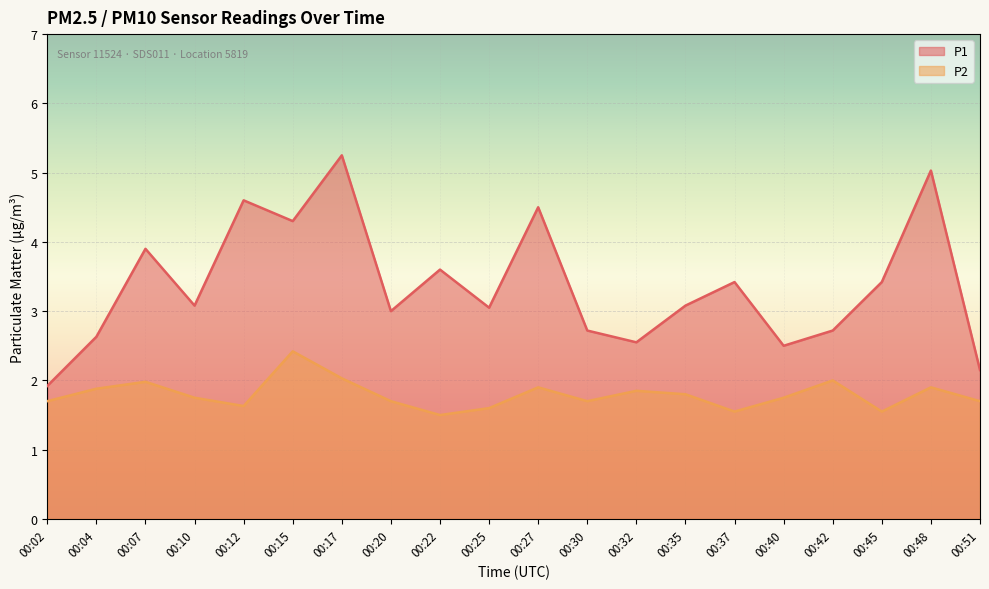

Where is the first local maximum for P2?

00:07